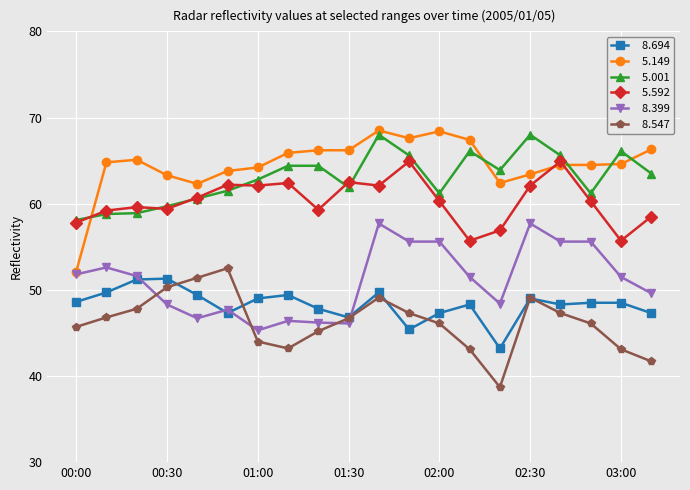

What is the greatest value displayed?

68.5